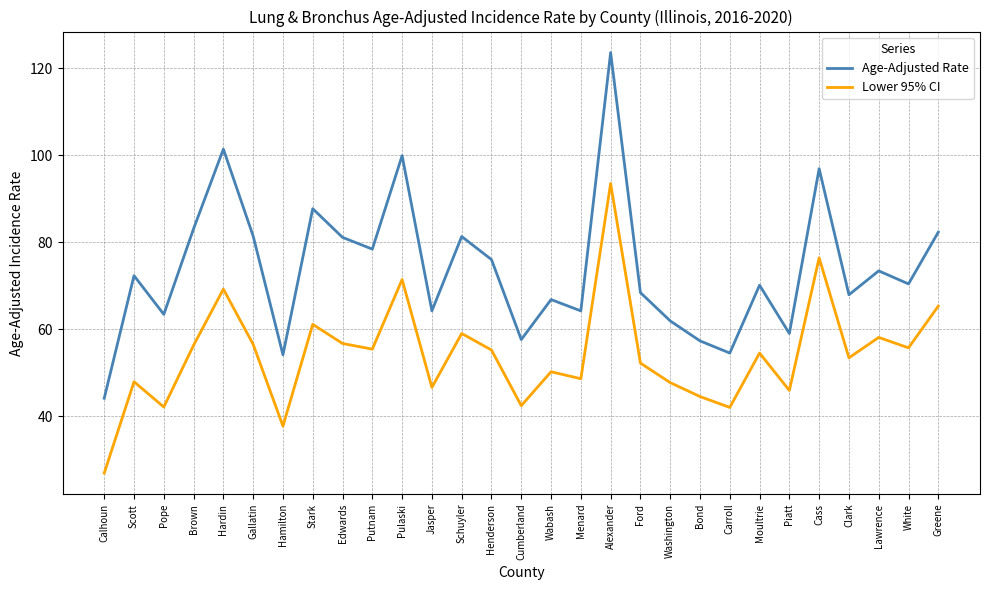

What value does the Age-Adjusted Rate series have at Schuyler?

81.3